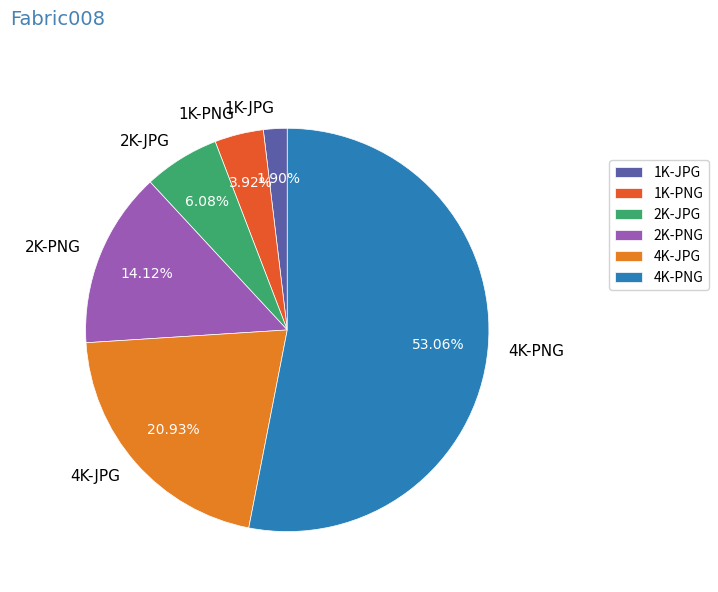

To the nearest percent, what percentage of the pie is 2K-PNG?

14%